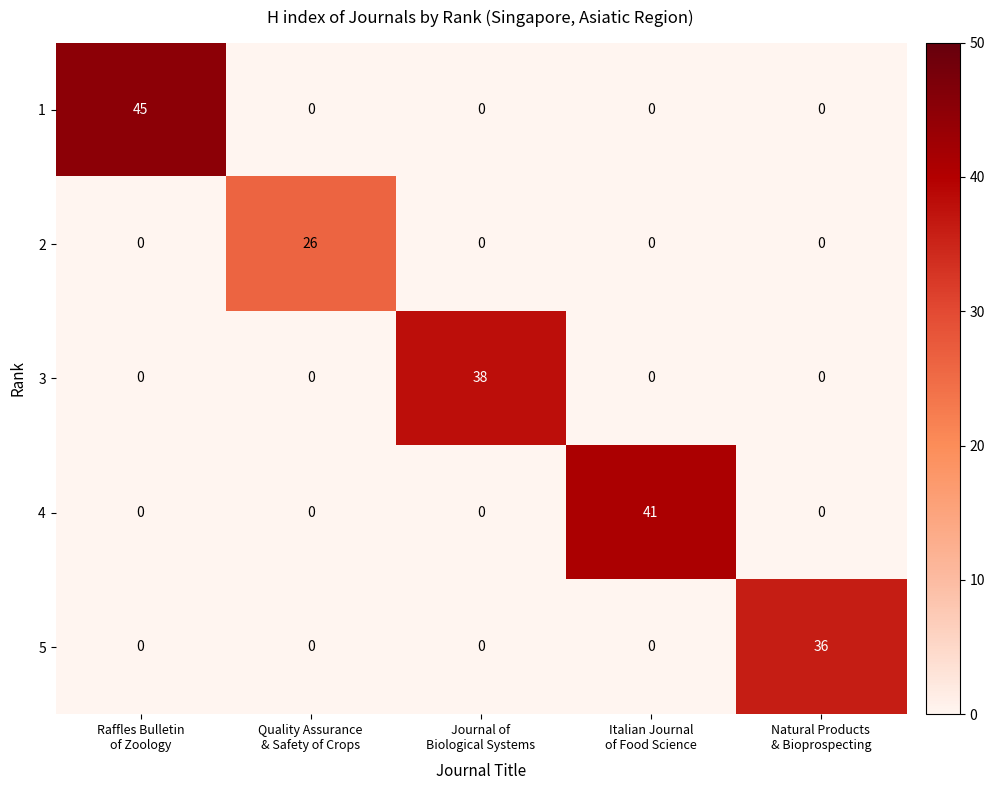

What is the maximum value shown in the chart?

45